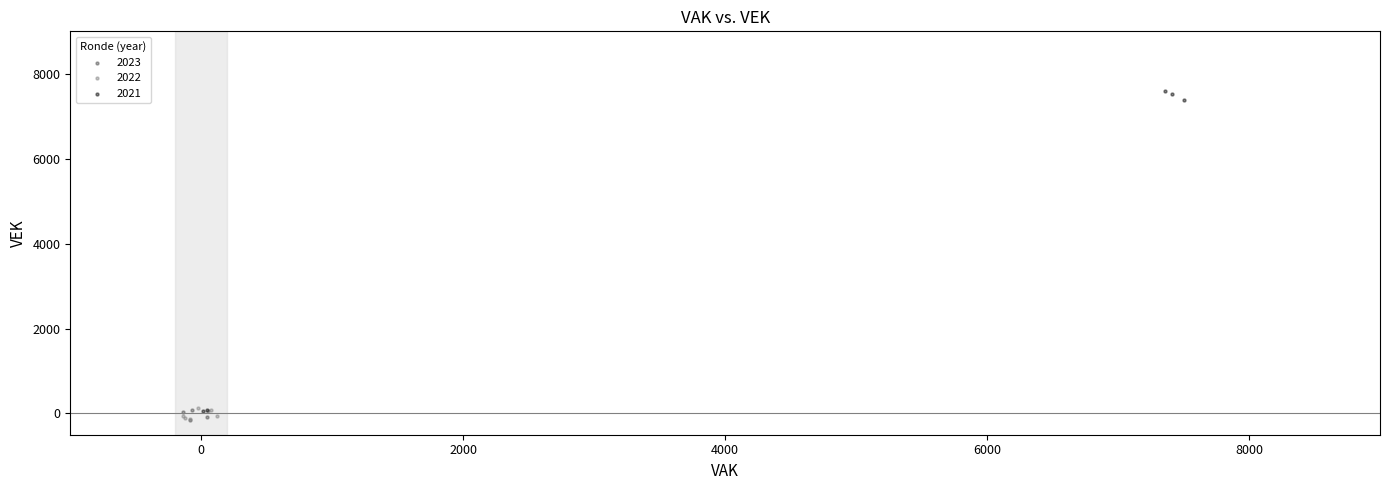

Which series reaches the maximum Y coordinate?

2021